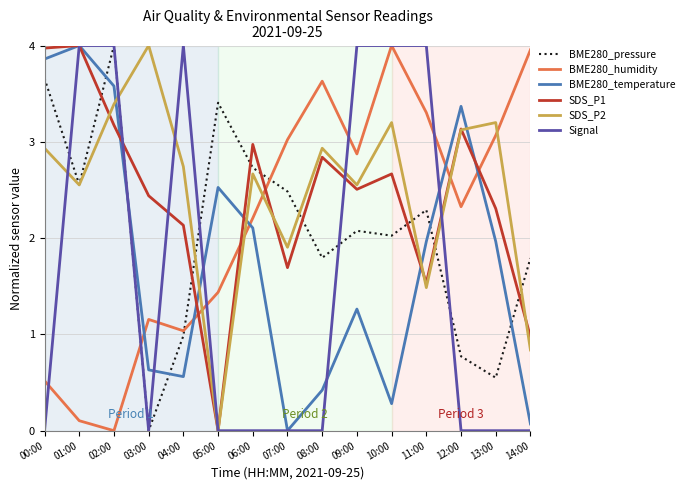

Is the value of BME280_pressure at 02:00 greater than the value of BME280_humidity at 13:00?

Yes